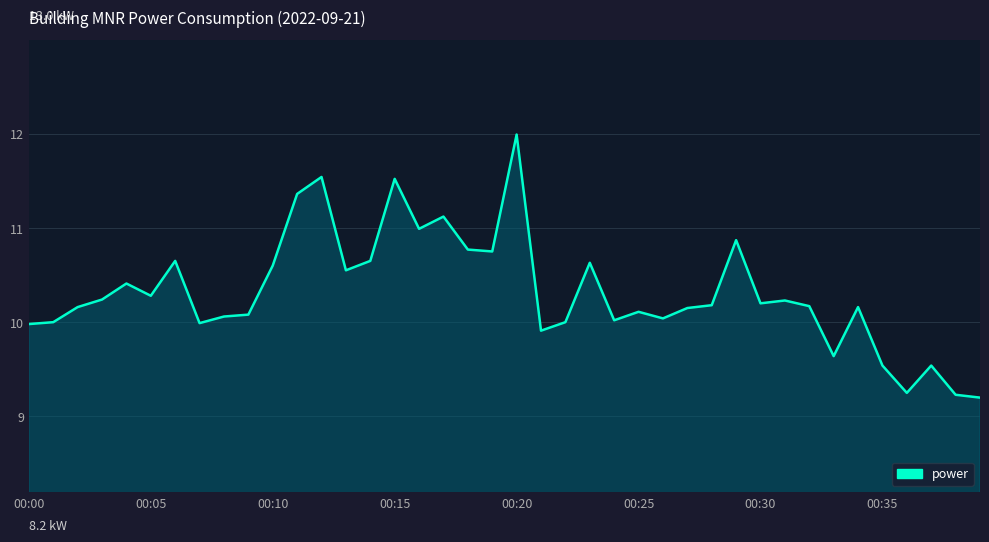

What is the maximum value shown in the chart?

12.0